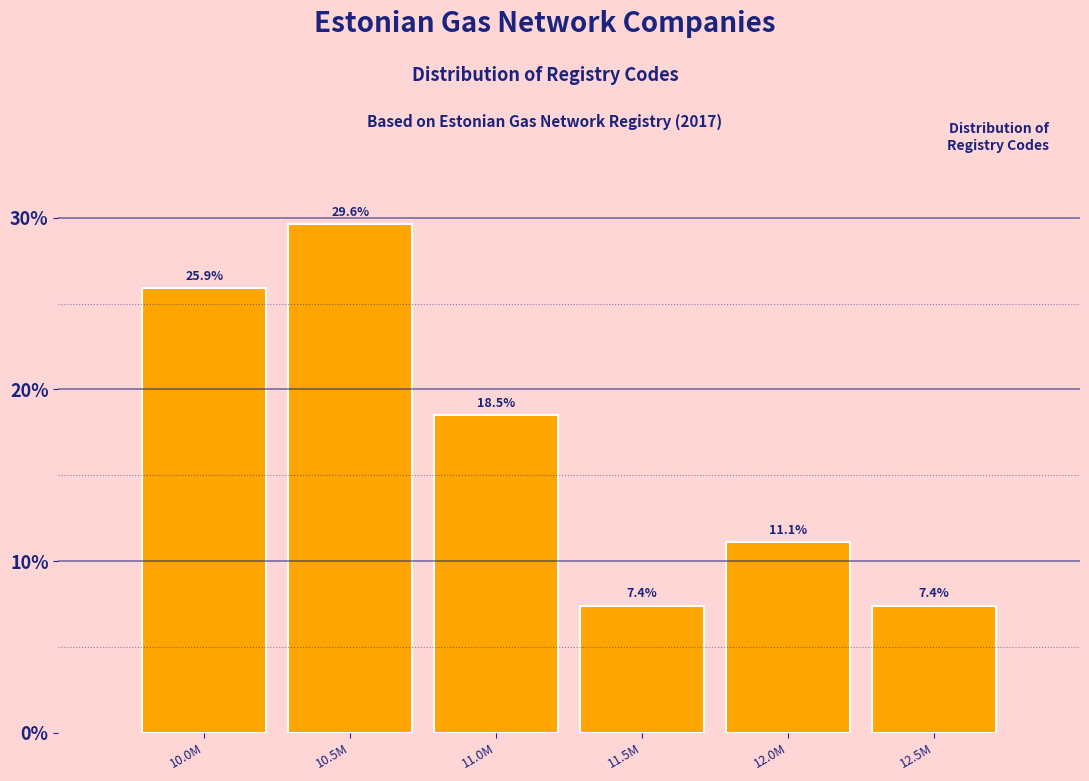

Reading right to left, list all the values displayed in this chart.

7.4	11.1	7.4	18.5	29.6	25.9